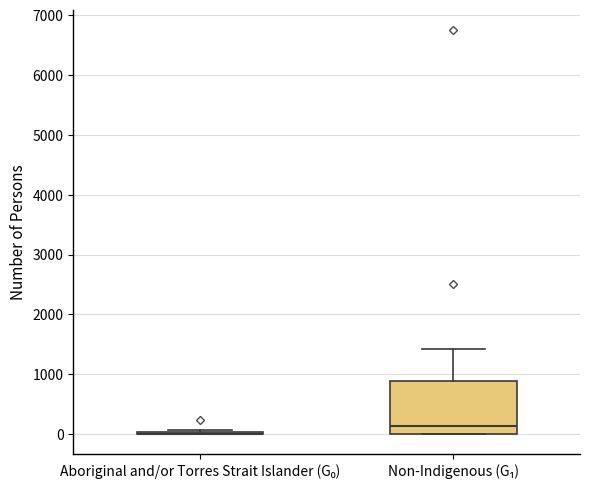

Reading left to right, read every box against the y-axis: the position of its median line, the range the box covers, and the ends of its whiskers. The values are not printed on the chart, so give them approximately, as read against the axis.

Aboriginal and/or Torres Strait Islander (G₀): box collapsed to a line at 0, whiskers 0 to 100
Non-Indigenous (G₁): median 100, box 0 to 900, whiskers 0 to 1400